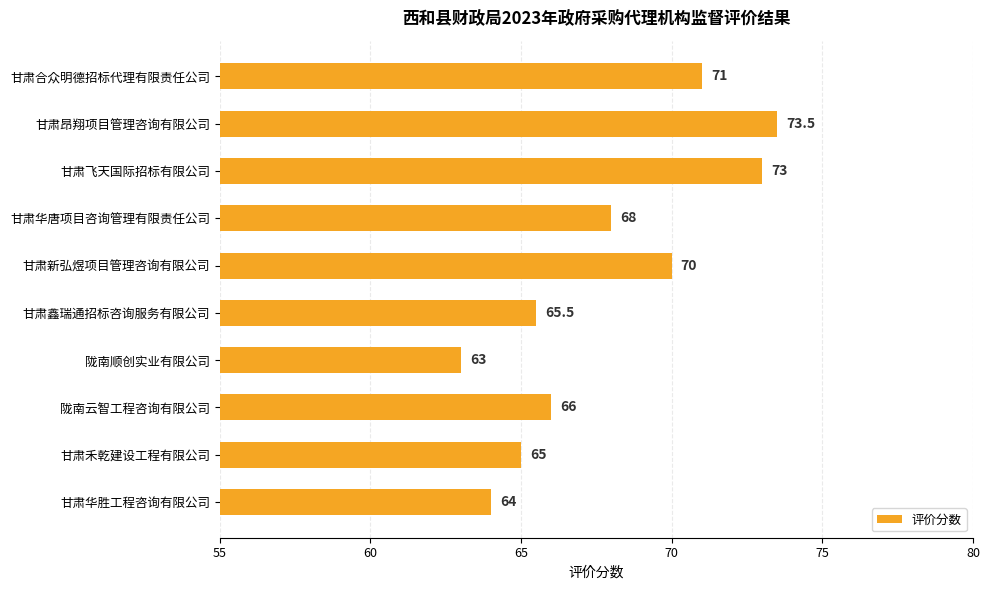

What position from the top is 甘肃合众明德招标代理有限责任公司?

1